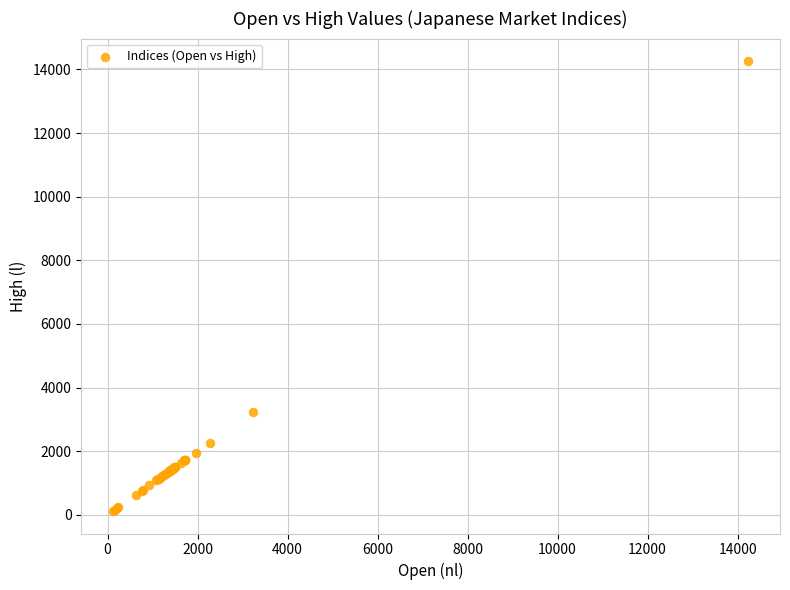

What Y value in the scatter plot is closest to 7191?

3232.0